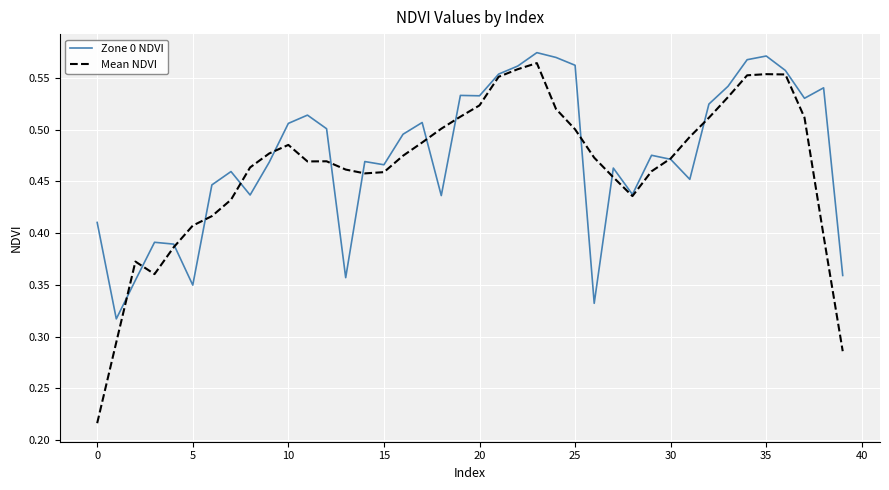

Count the number of data series in this chart.

2